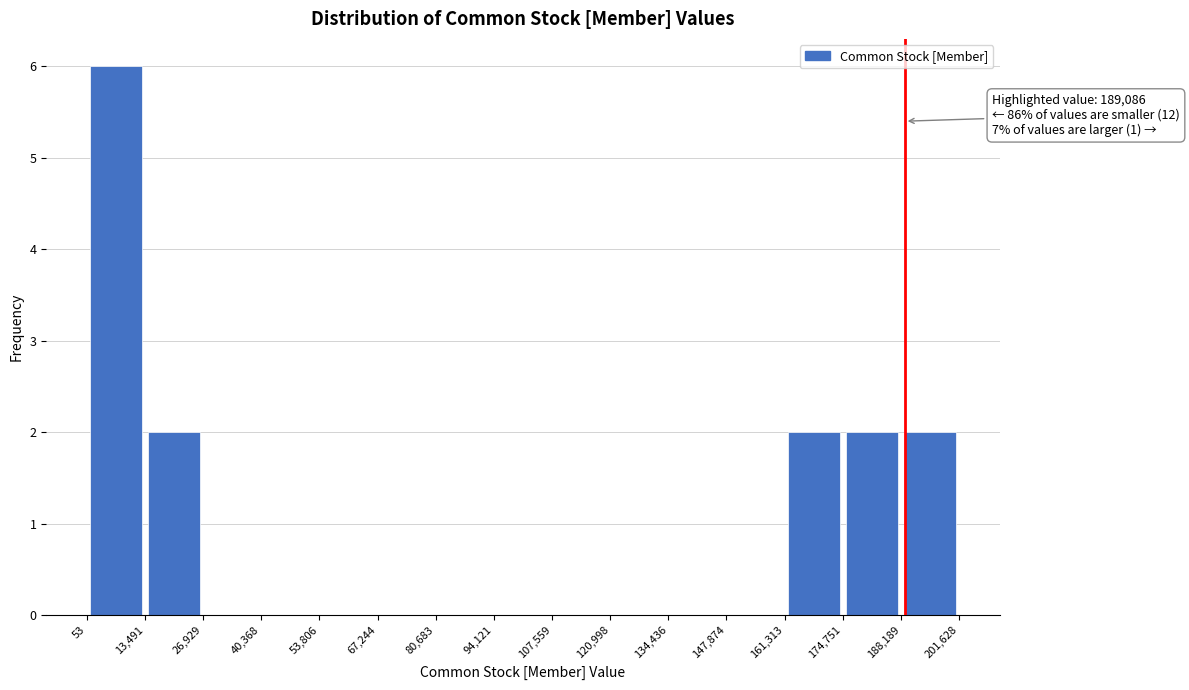

Which range on the x-axis has the tallest bar?

53 to 13,491